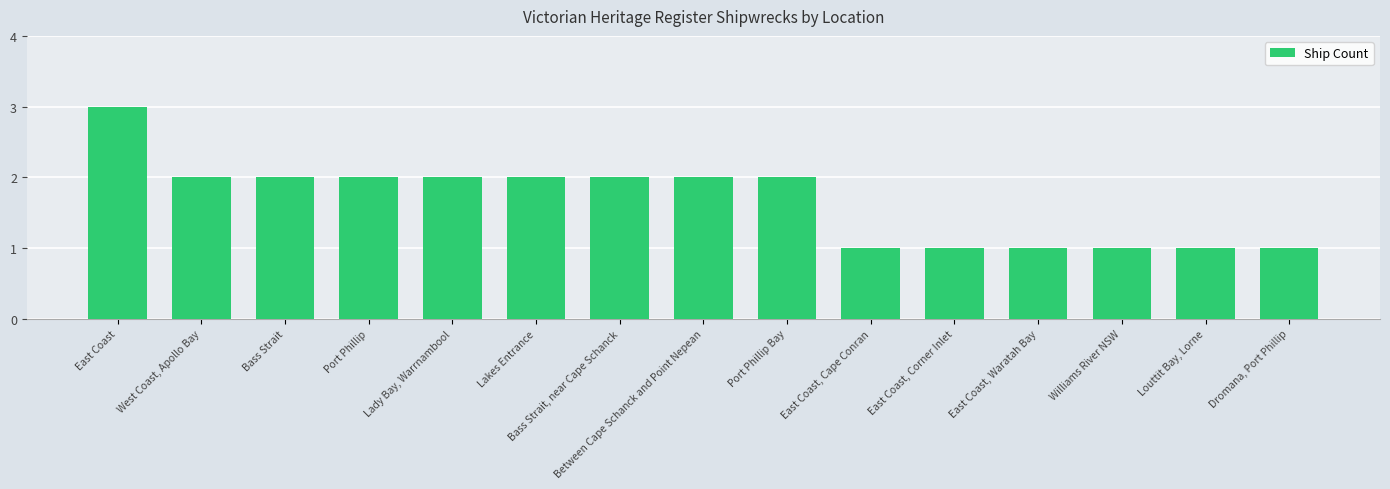

Are the bars horizontal?

No